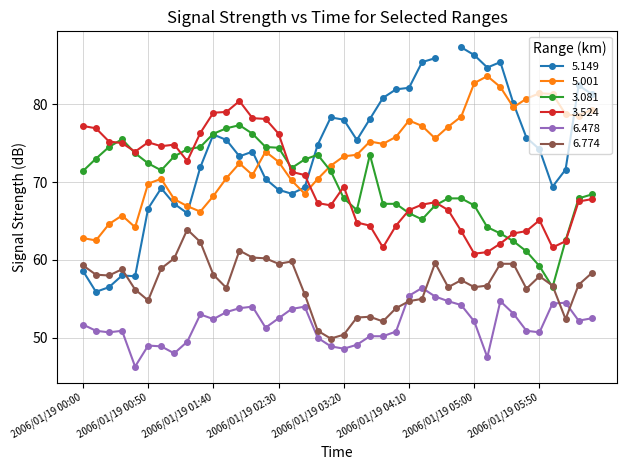

What is the difference between the 3.524 values at 2006/01/19 04:10 and 2006/01/19 01:50?

12.6